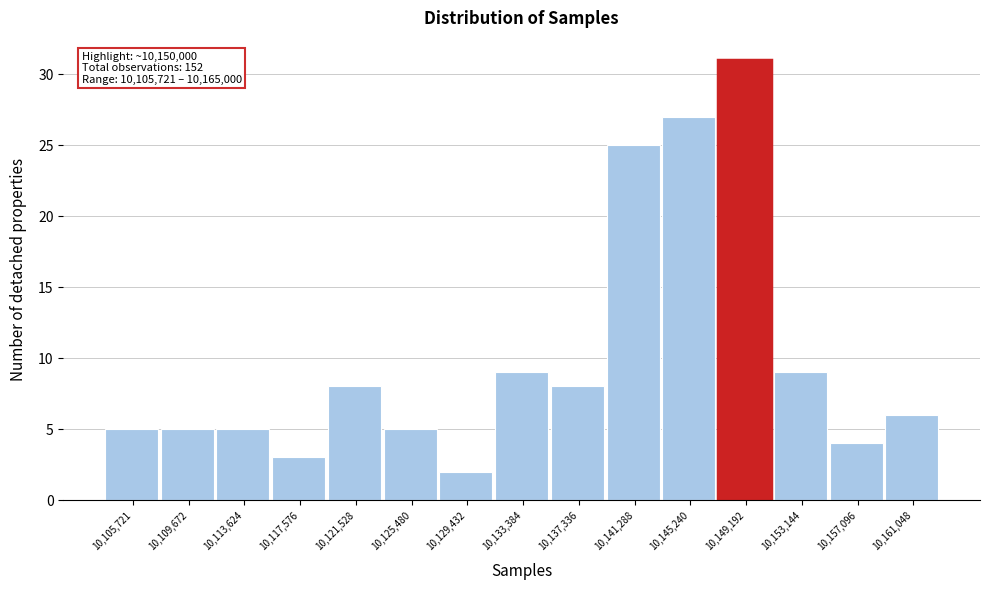

Reading left to right, transcribe all the data shown in this chart.

10,105,721=5	10,109,672=5	10,113,624=5	10,117,576=3	10,121,528=8	10,125,480=5	10,129,432=2	10,133,384=9	10,137,336=8	10,141,288=25	10,145,240=27	10,149,192=31	10,153,144=9	10,157,096=4	10,161,048=6